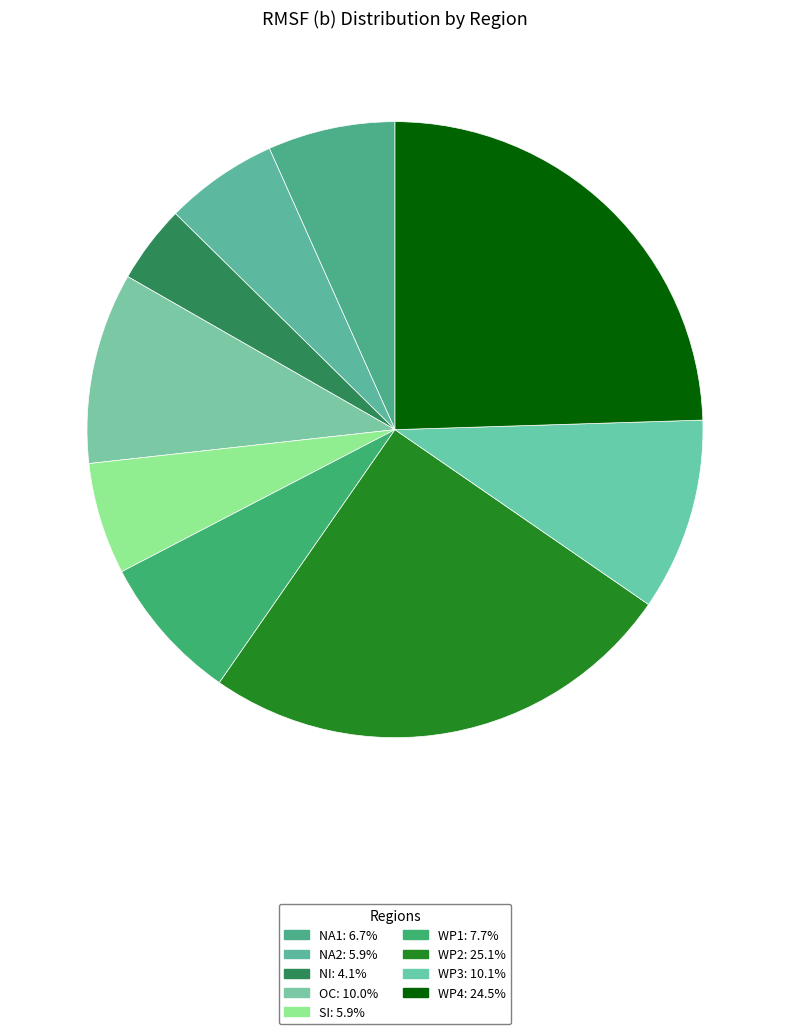

Is the sum of WP2 and NI greater than half?

No